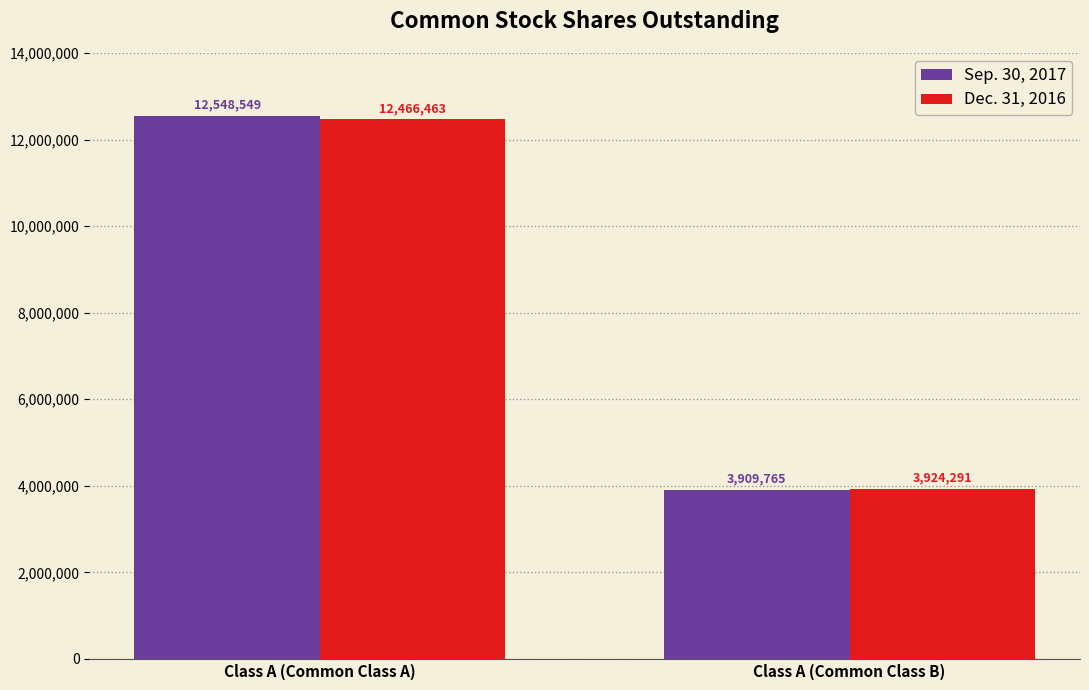

True or false: Dec. 31, 2016 has a value of 12466463 at Class A (Common Class A).

True